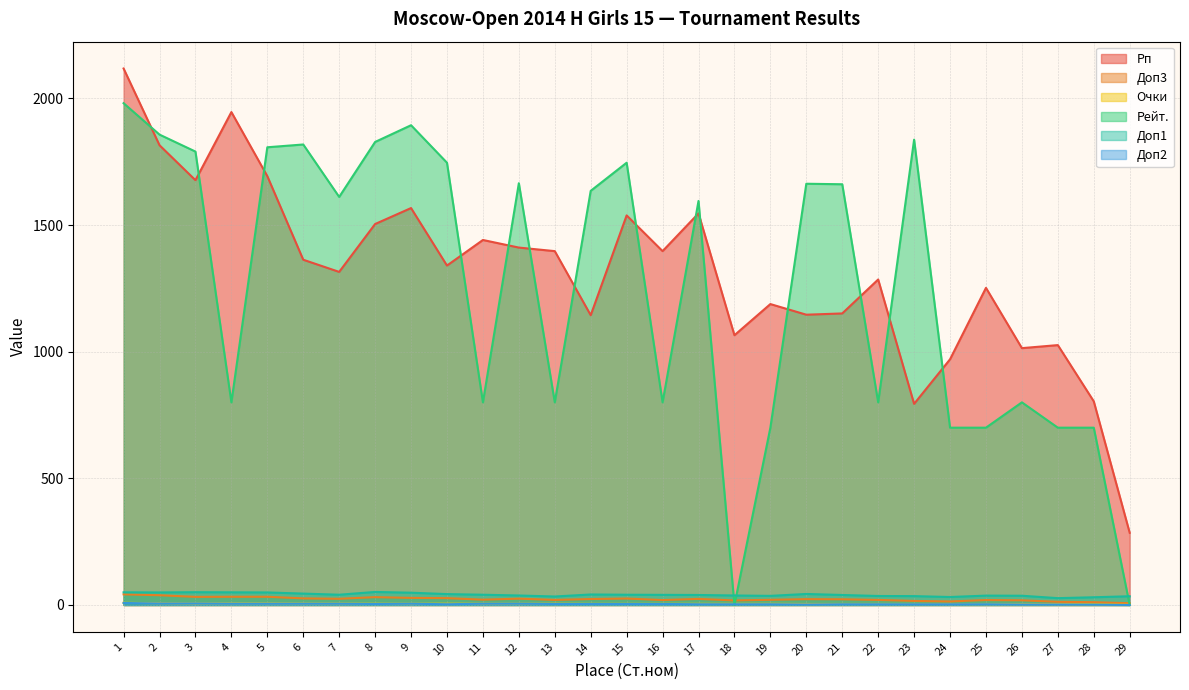

How many data points does each series have?

29